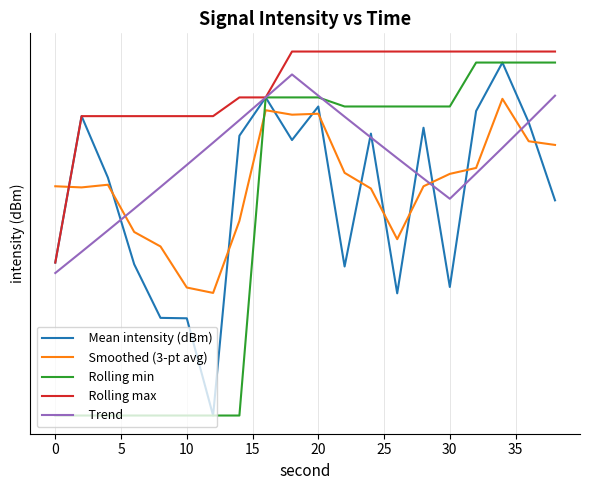

After their last crossing, which series has the higher values: Trend or Smoothed (3-pt avg)?

Trend